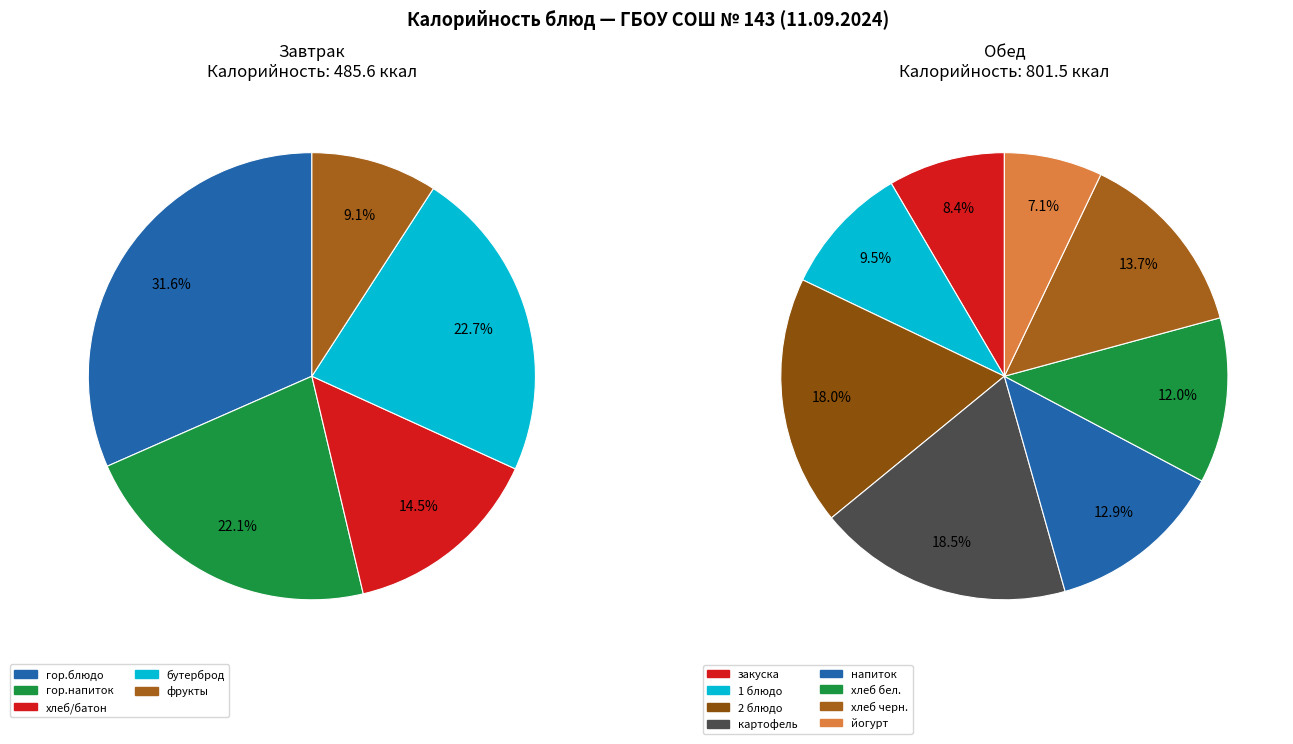

What is the change in value from Завтрак (гор.блюдо) to Обед (хлеб бел.)?

-57.5